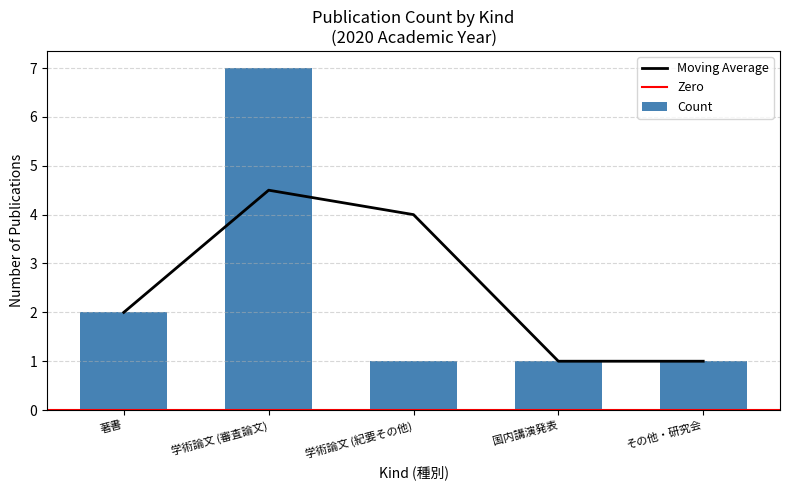

What is the label of the 4th bar from the left?

国内講演発表